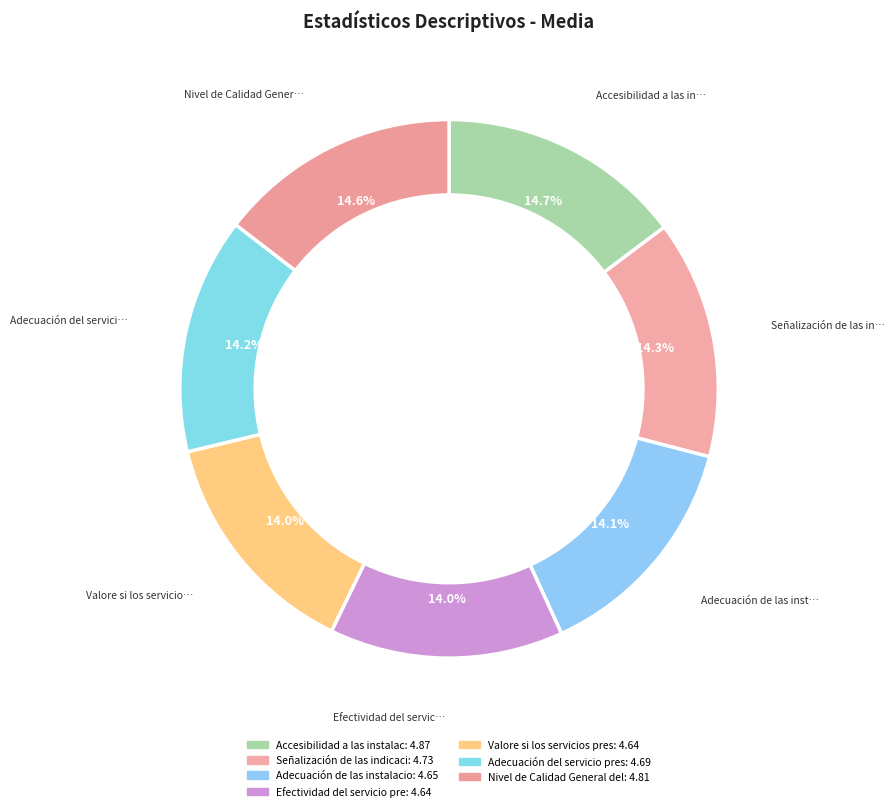

What is the ratio of the value at Señalización de las indicaciones to the value at Accesibilidad a las instalaciones?

1.0